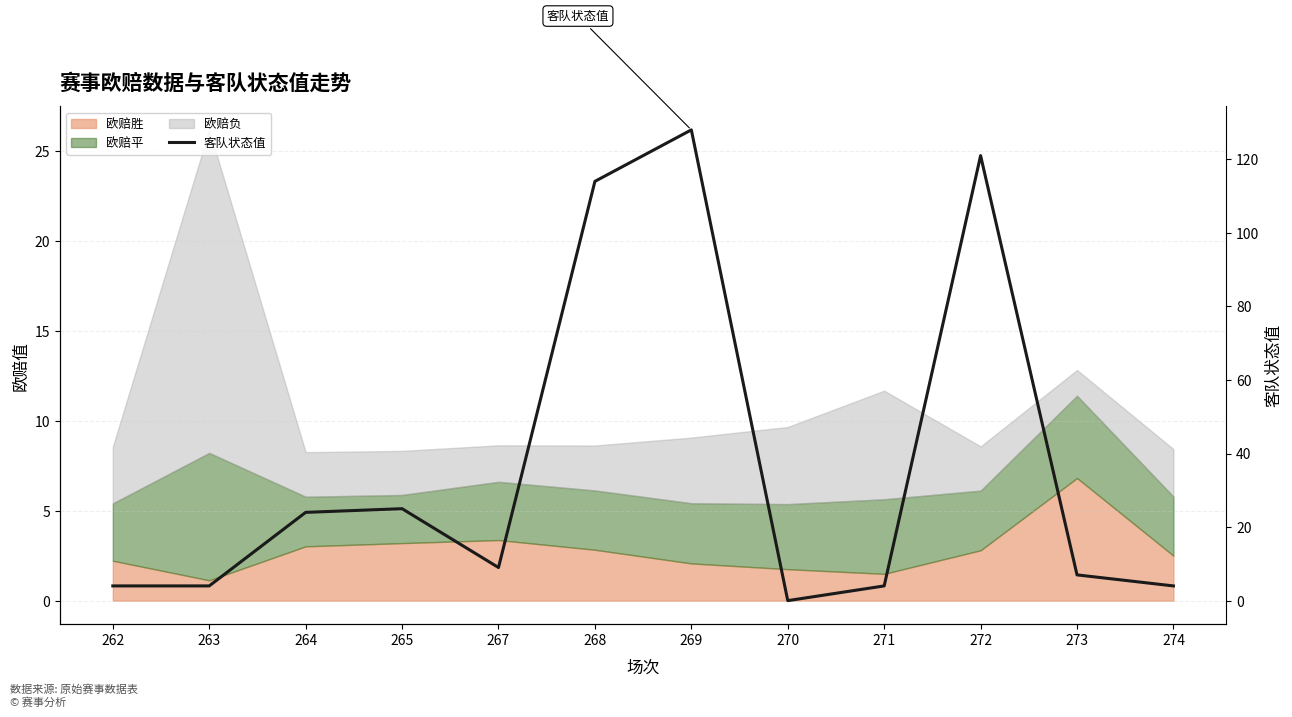

Reading left to right, transcribe all the data shown in this chart.

262=4	263=4	264=24	265=25	267=9	268=114	269=128	270=0	271=4	272=121	273=7	274=4